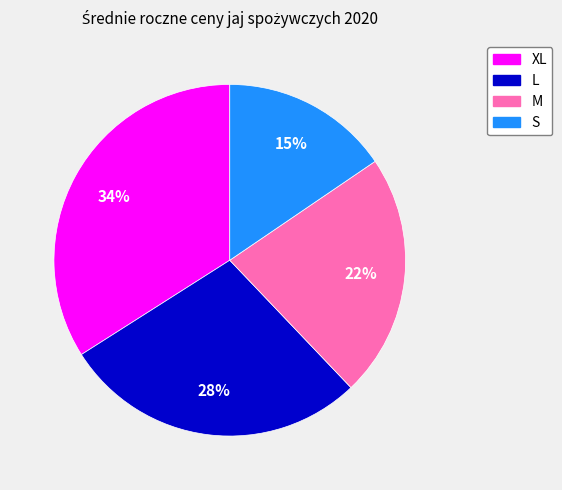

Combined, do L and S account for over 50%?

No